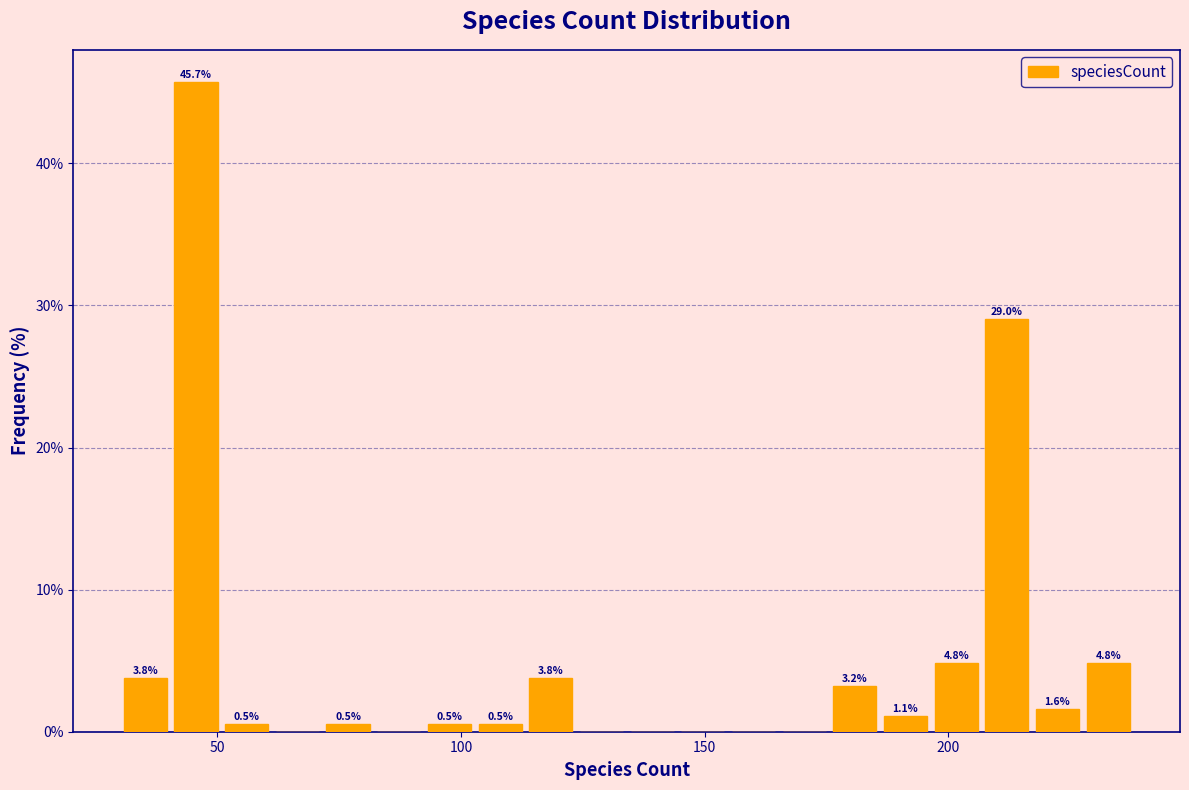

Around what value on the x-axis is the tallest bar? Give the approximate position of its centre, as read against the axis.

45